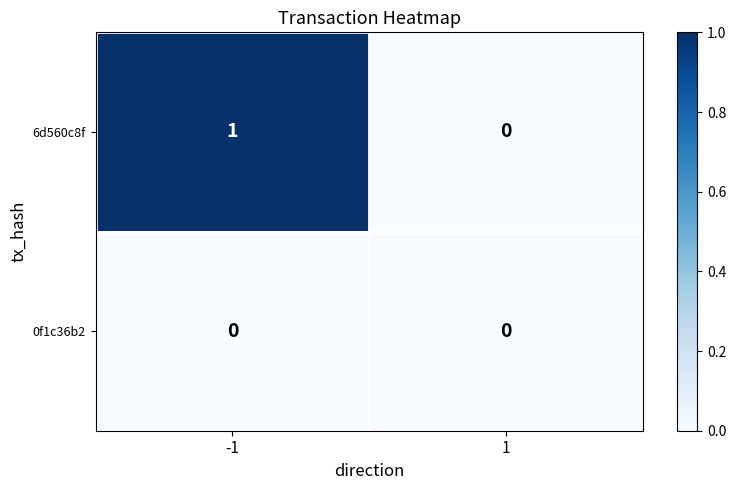

Count the number of categories in the chart.

2